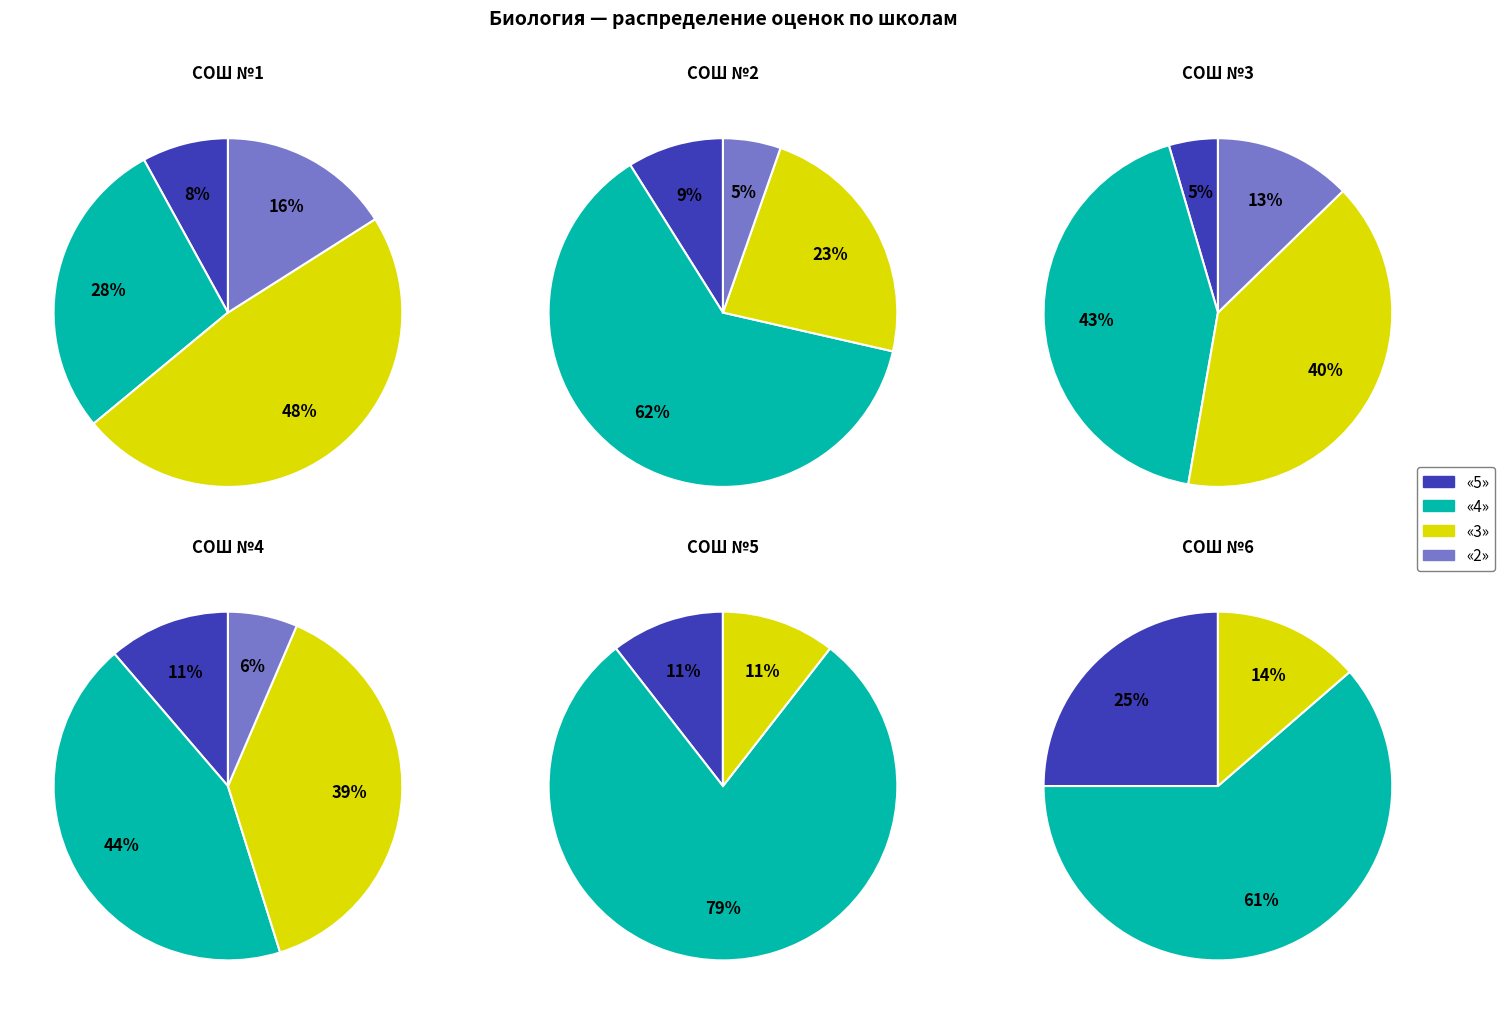

True or false: СОШ №1 accounts for 11% of the total.

False